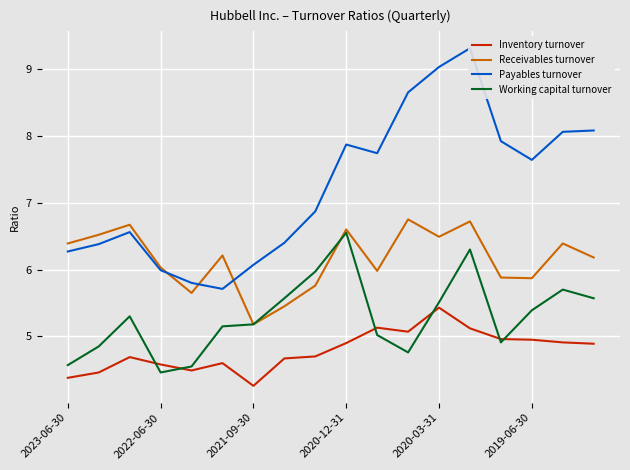

Reading left to right, what are all the values shown in this chart?

Inventory turnover: 4.4	4.5	4.7	4.6	4.5	4.6	4.3	4.7	4.7	4.9	5.1	5.1	5.4	5.1	5.0	5.0	4.9	4.9
Receivables turnover: 6.4	6.5	6.7	6.0	5.7	6.2	5.2	5.5	5.8	6.6	6.0	6.8	6.5	6.7	5.9	5.9	6.4	6.2
Payables turnover: 6.3	6.4	6.6	6.0	5.8	5.7	6.1	6.4	6.9	7.9	7.7	8.7	9.0	9.3	7.9	7.6	8.1	8.1
Working capital turnover: 4.6	4.8	5.3	4.5	4.5	5.2	5.2	5.6	6.0	6.5	5.0	4.8	5.5	6.3	4.9	5.4	5.7	5.6